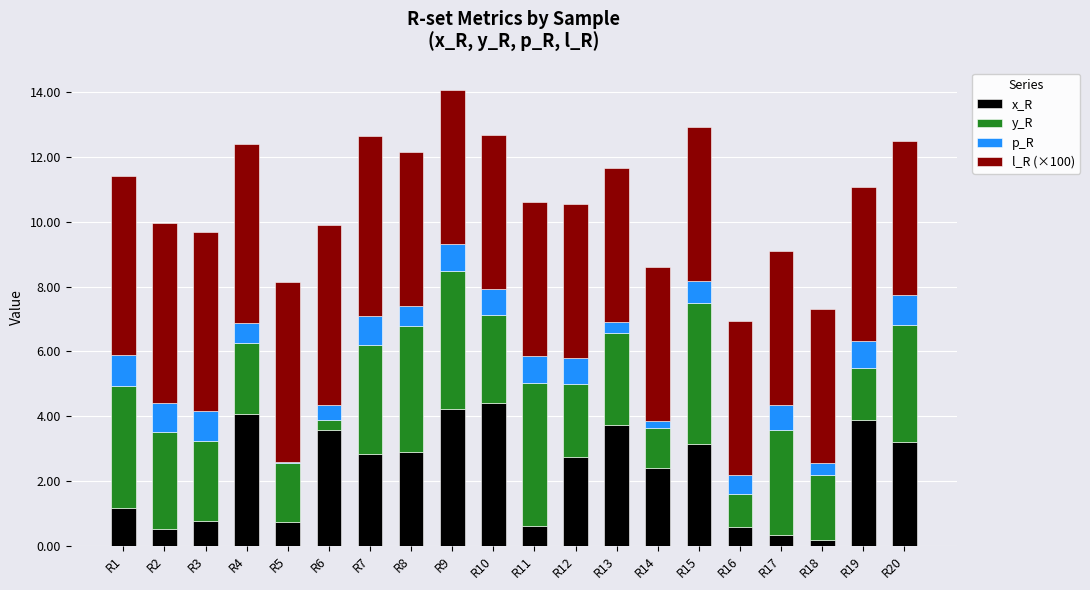

True or false: x_R has a value of 3.6 at R6.

True